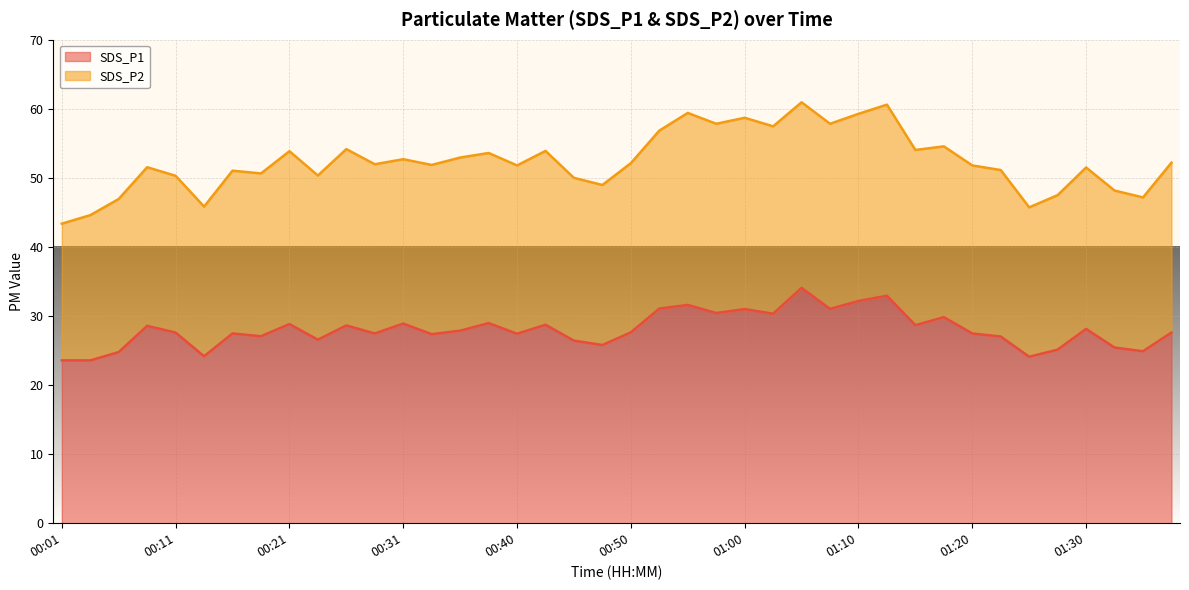

What is the sum of the values at 00:45 and 00:40?

53.9